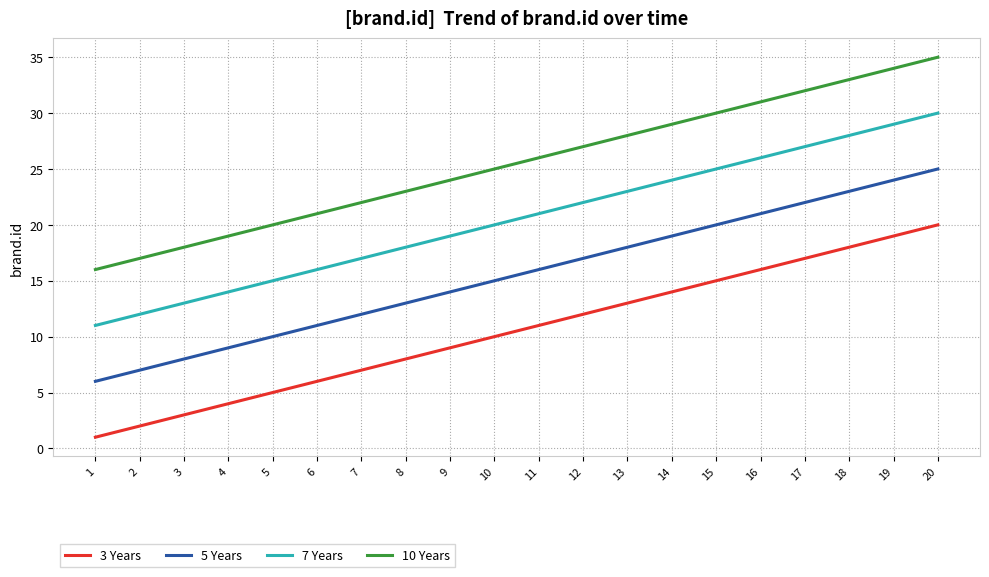

At which category is the sum across all series the highest?

20